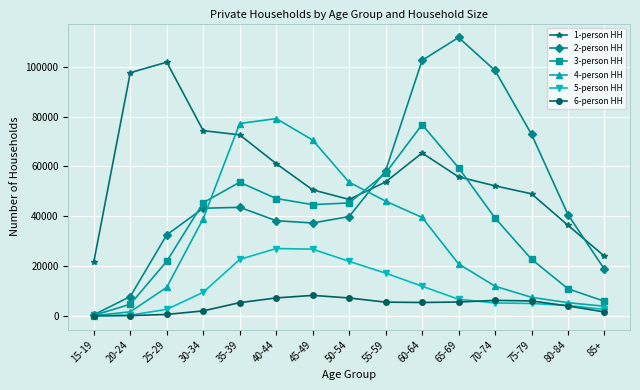

Does the chart display data point markers on the line(s)?

Yes